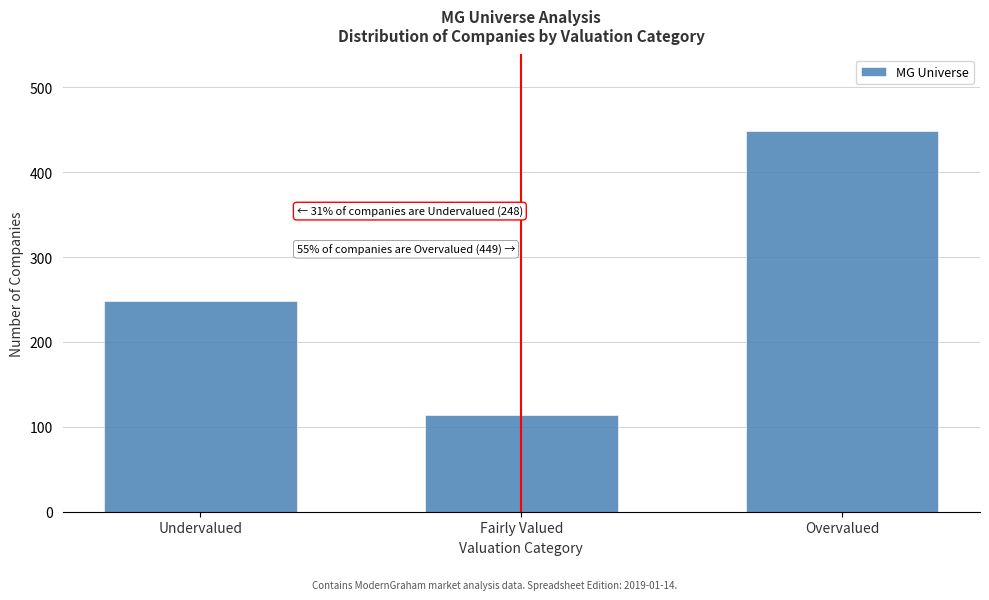

Reading left to right, extract all data points from this chart.

Undervalued=248	Fairly Valued=114	Overvalued=449